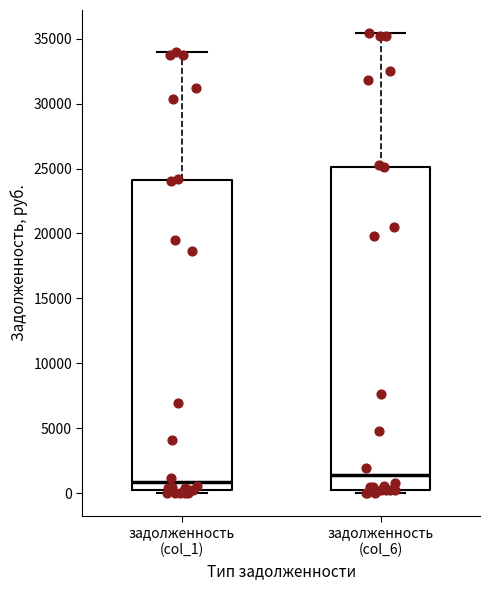

Which box has the highest median line?

задолженность (col_6)